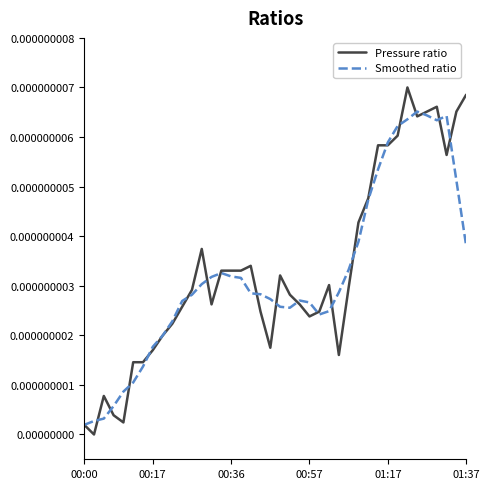

How many positive values does the Pressure ratio series have?

39